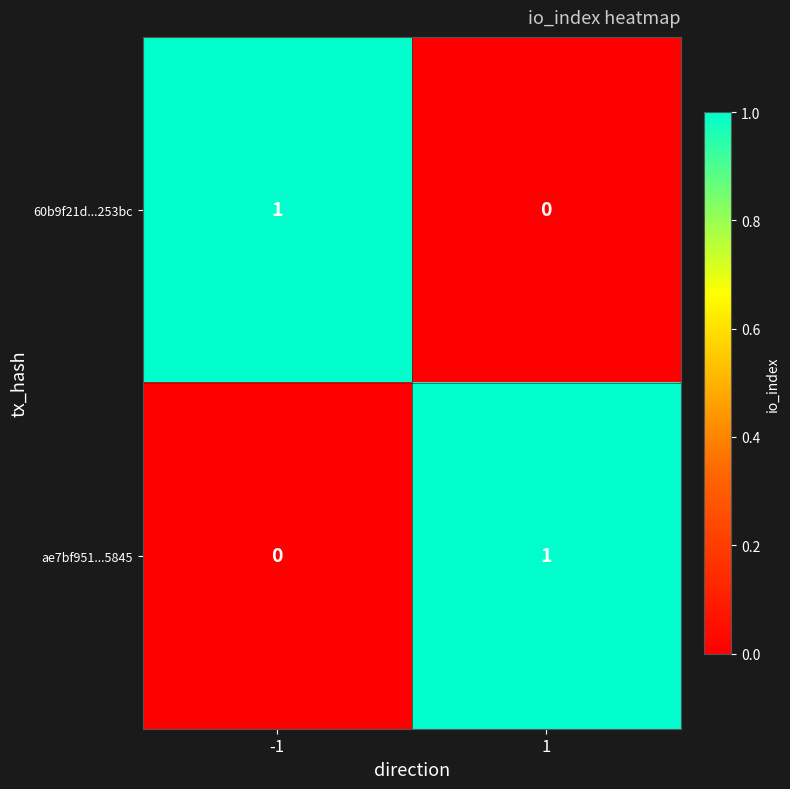

Reading left to right, what are all the values shown in this chart?

60b9f21d...253bc: -1=1	1=0
ae7bf951...5845: -1=0	1=1